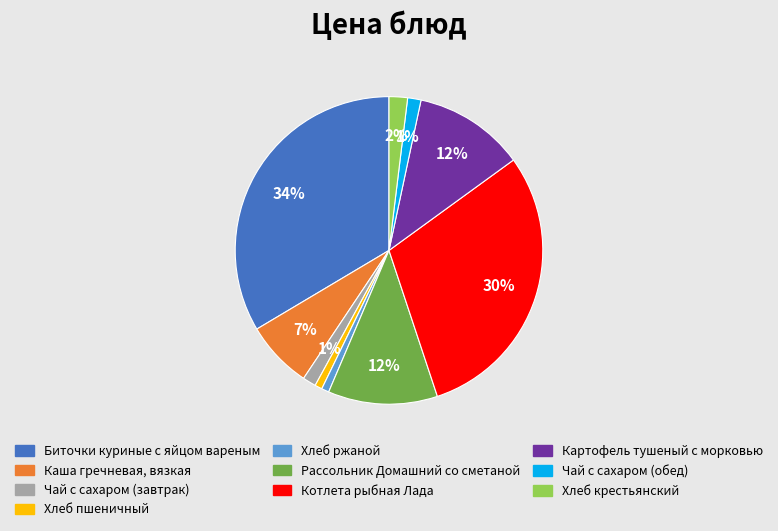

What is the largest slice in the pie chart?

Биточки куриные с яйцом вареным